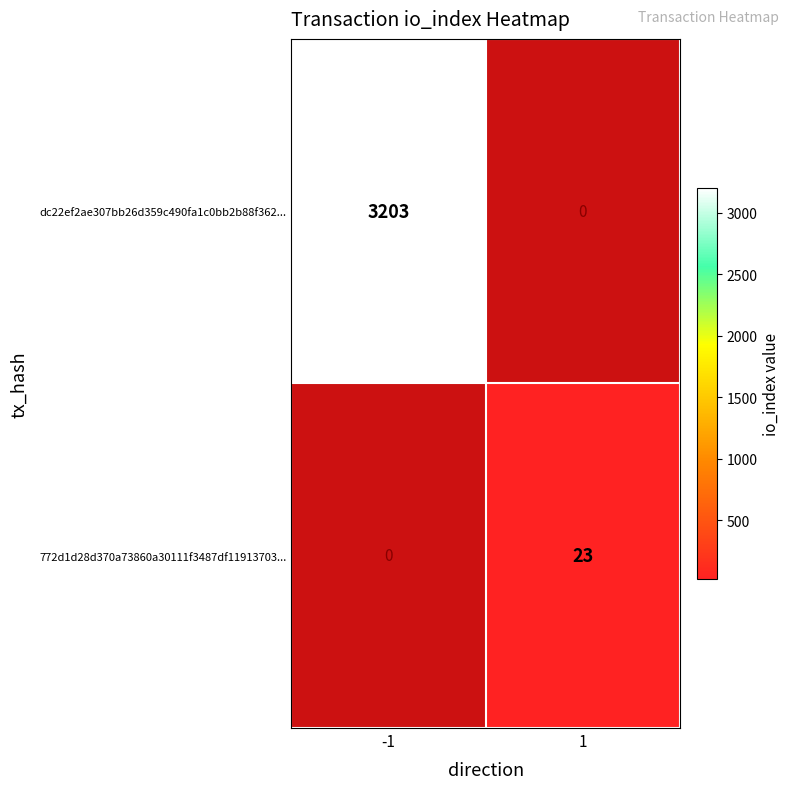

Is it true that 772d1d28d370a73860a30111f3487df11913703... equals 11 at 1?

False